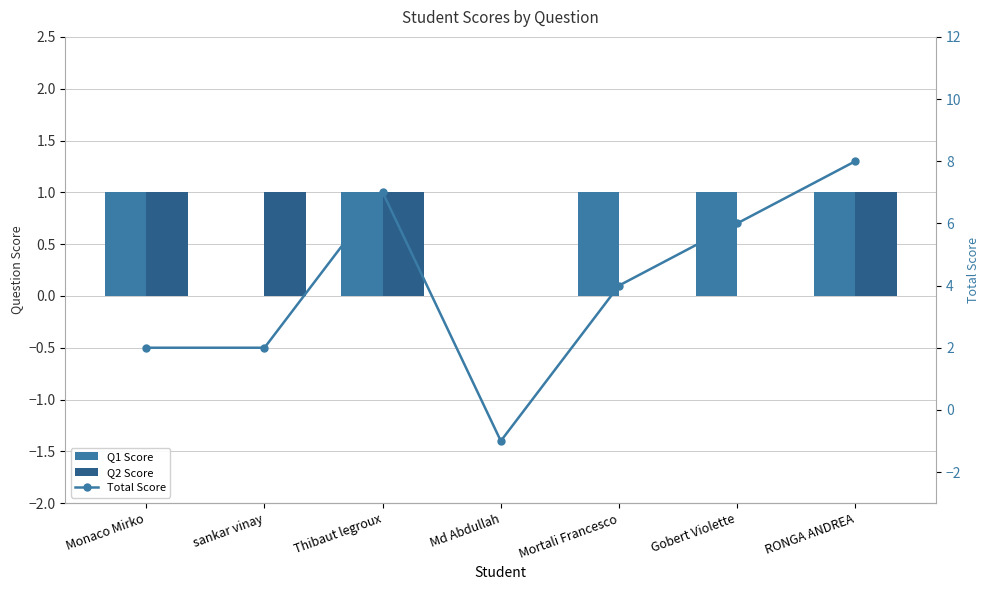

What is the difference between the Total Score values at Md Abdullah and RONGA ANDREA?

9